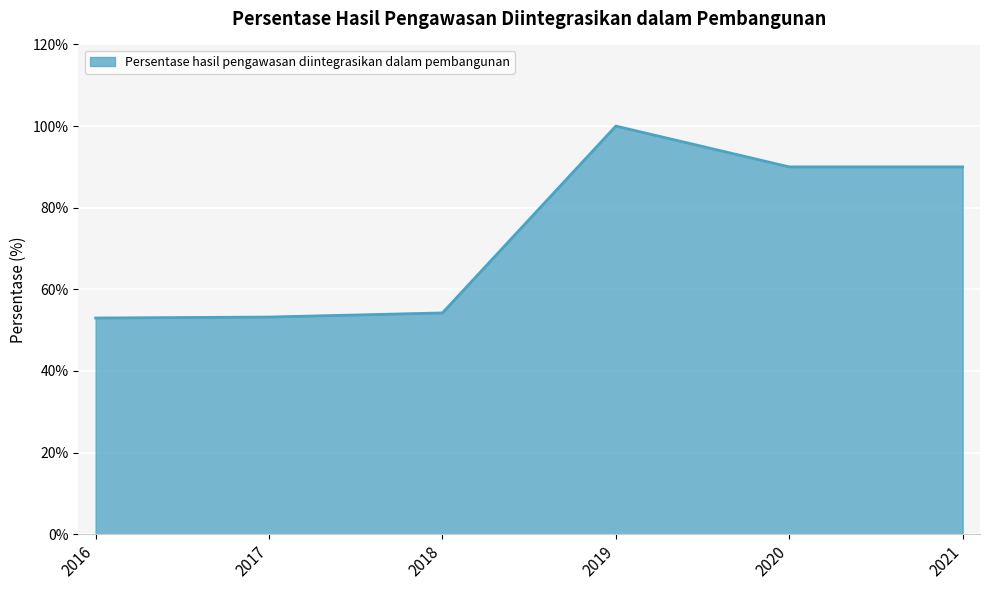

The chart shows a value of 34.6 at 2017. True or false?

False